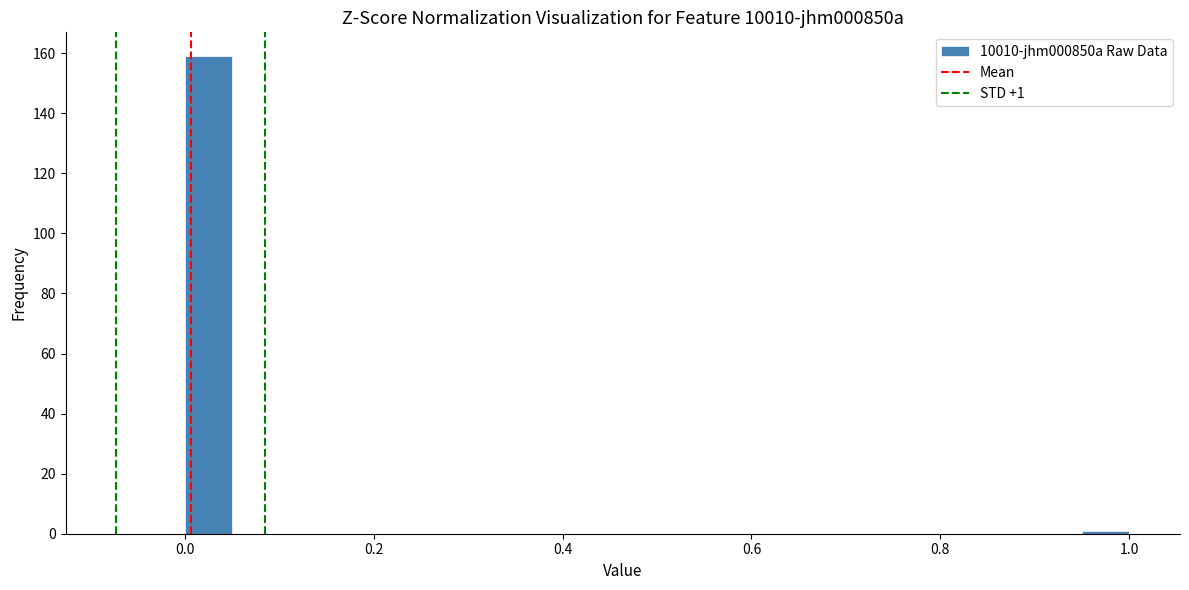

Read against the x-axis, roughly where is the centre of the tallest bar?

0.02